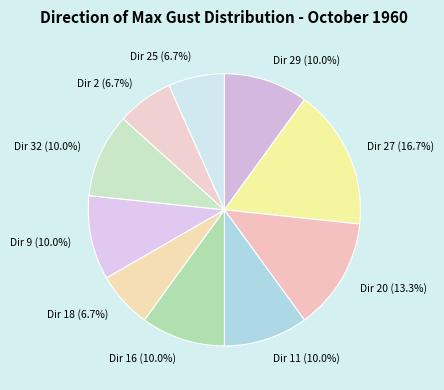

What portion of the pie excludes Dir 11 (10.0%)?

90.0%